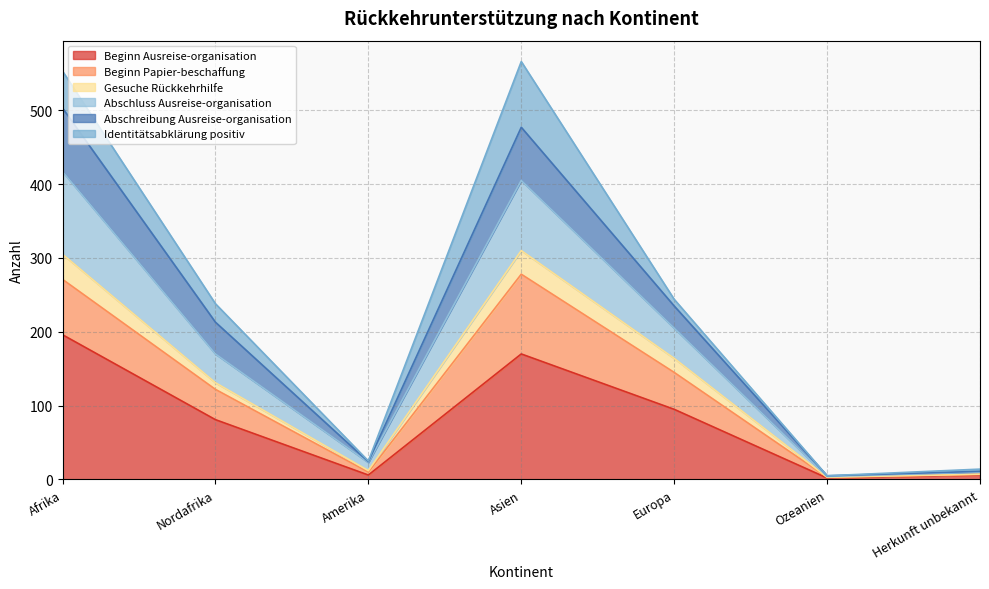

True or false: Gesuche Rückkehrhilfe has more than 2 interior local peaks.

False